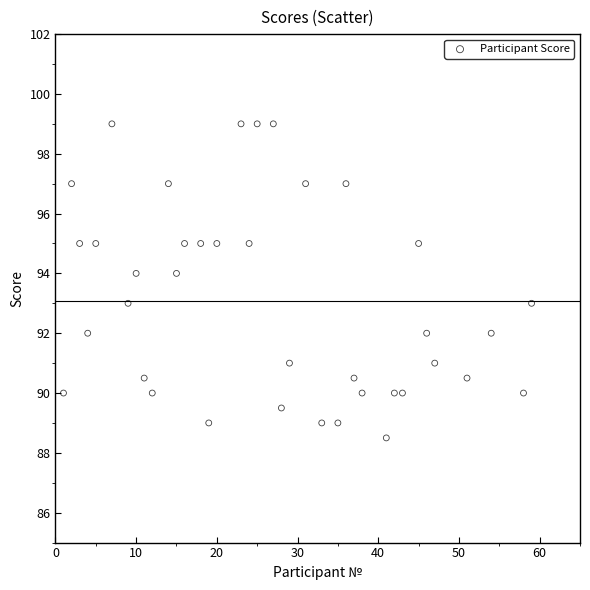

What is the range of Y values (max minus min)?

10.5